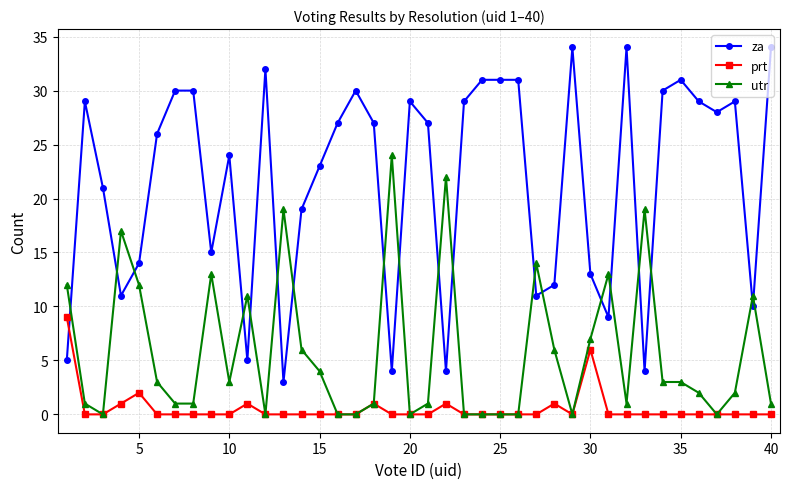

Rank the series by their maximum value, from lowest to highest.

prt, utr, za